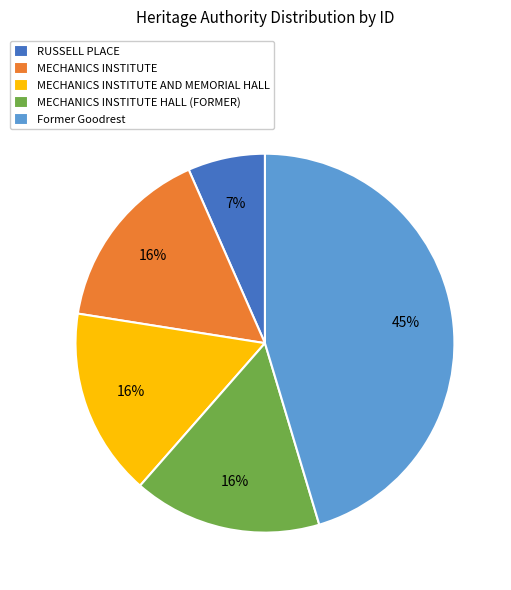

Count the number of slices in the pie.

5